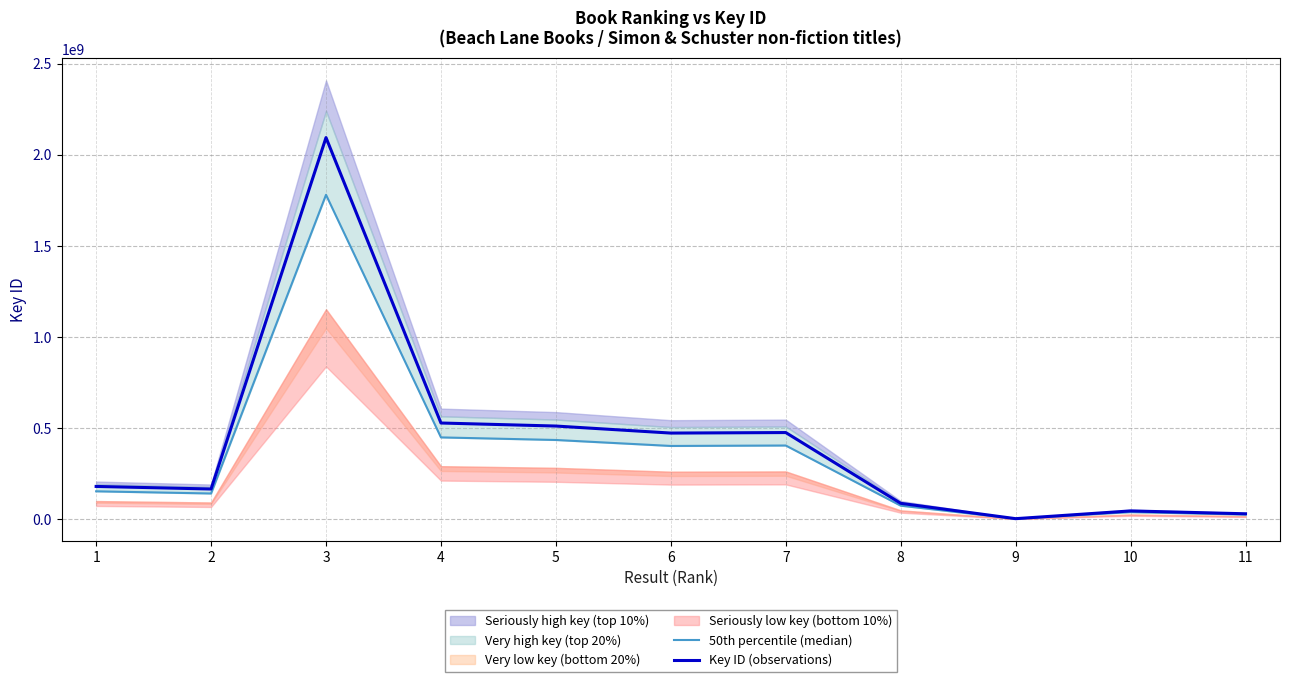

What is the value of the Key ID (observations) point at the 10th from the left?

44111330.0